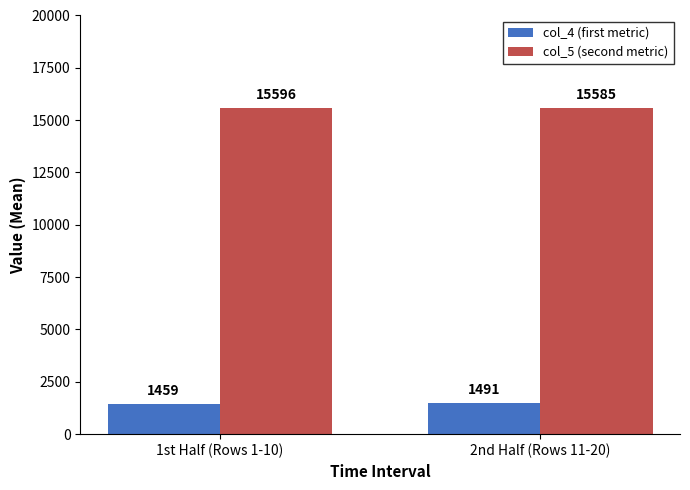

At which label is col_5 (second metric) closest to 15590?

2nd Half (Rows 11-20)